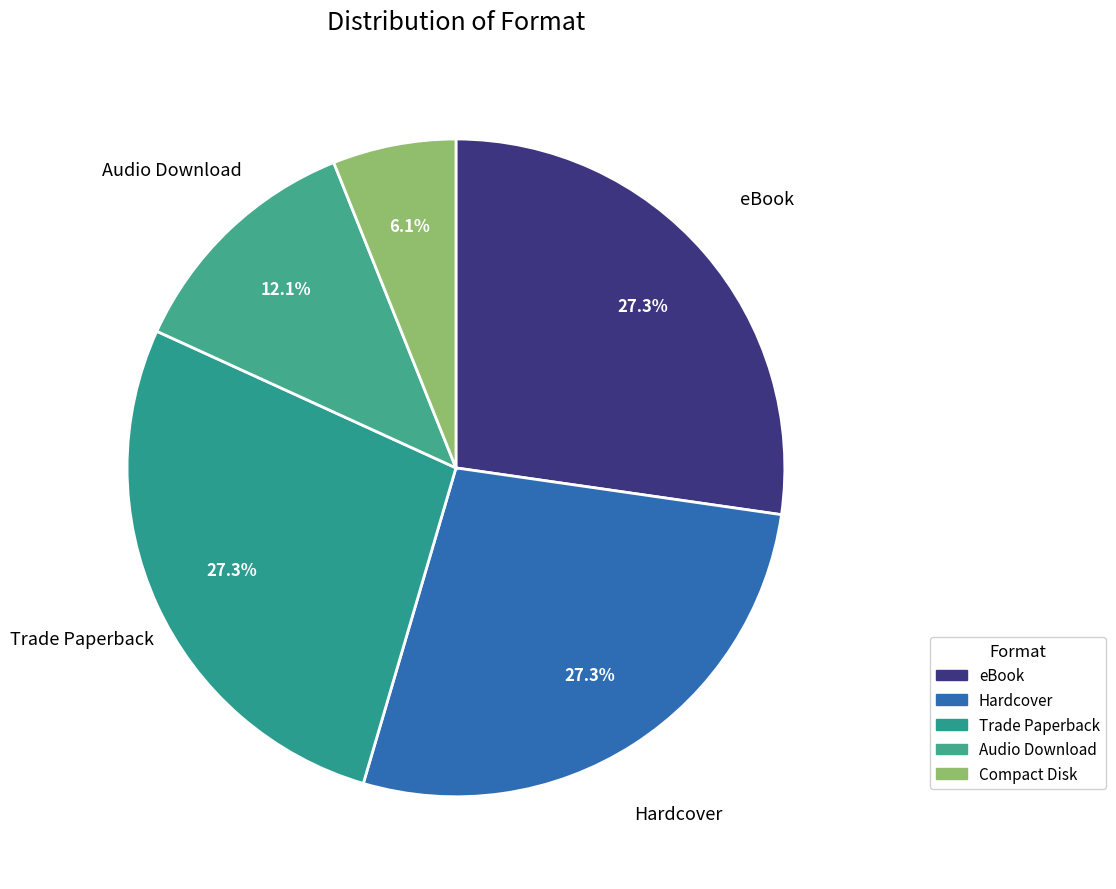

To the nearest percent, what portion does Compact Disk represent?

6%